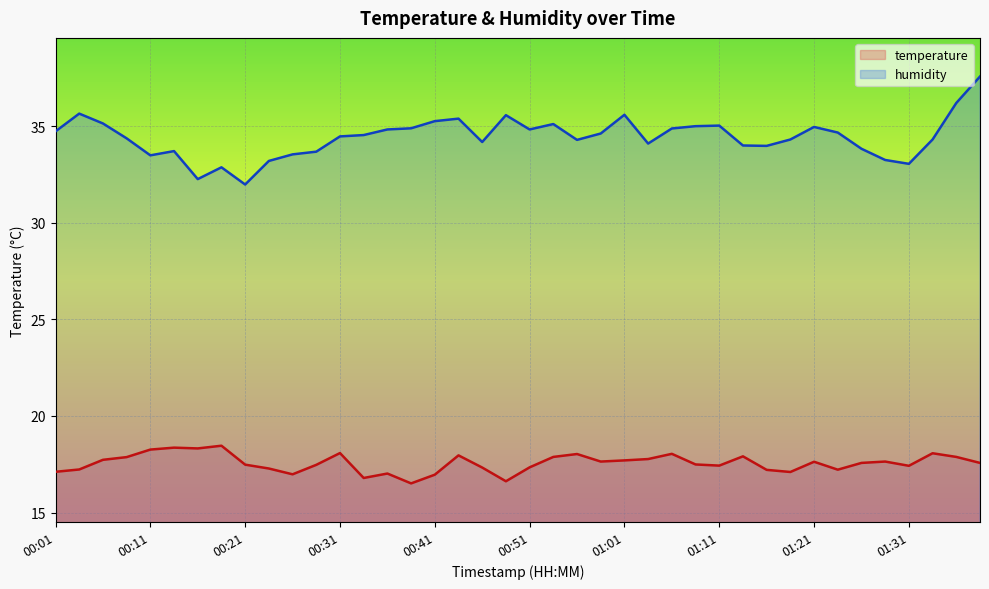

What is the maximum value shown in the chart?

37.6